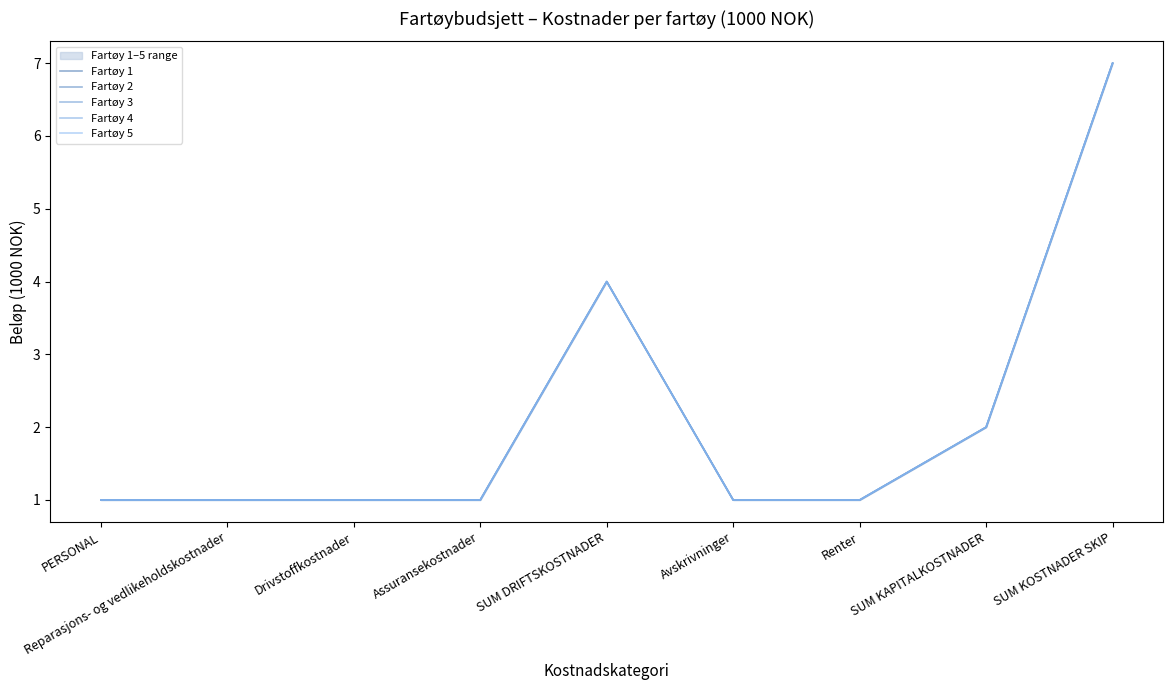

How many series are shown in this chart?

5